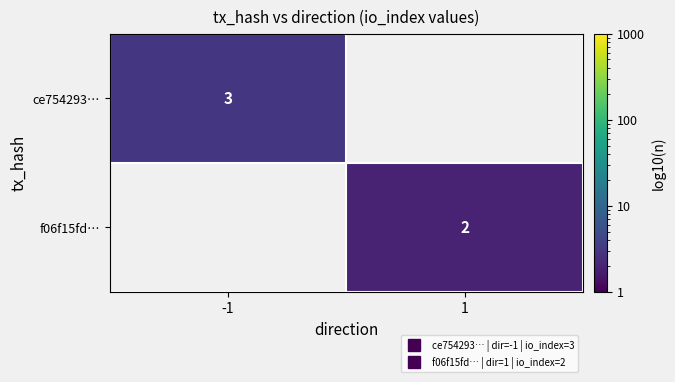

Between -1 and 1, which is larger?

-1